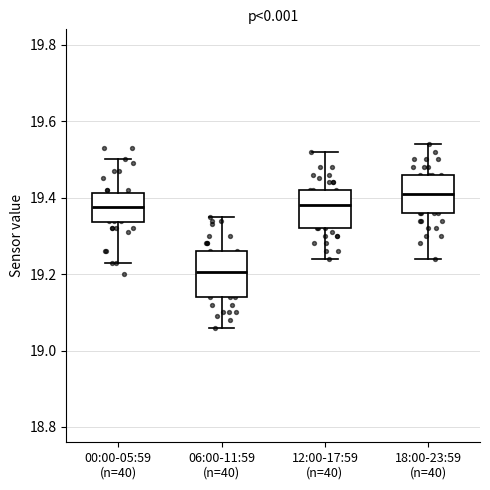

Which box's median line is the highest?

18:00-23:59 (n=40)